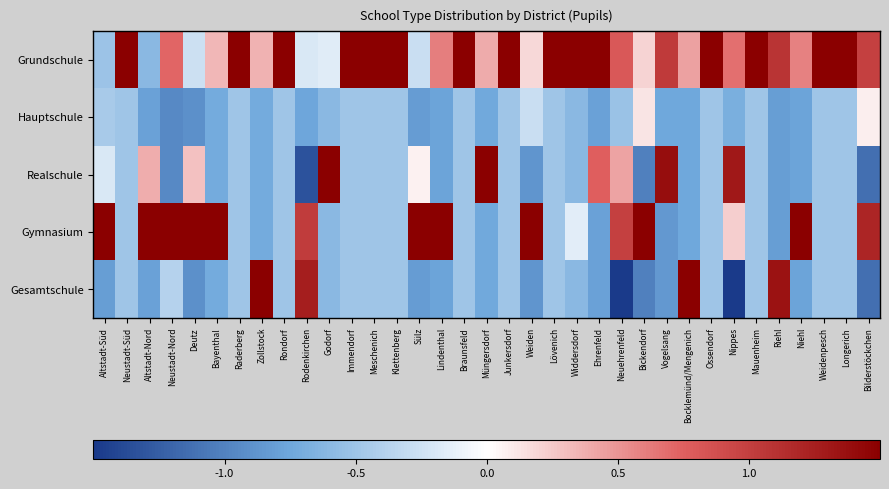

At how many categories does at least one series exceed 0?

35